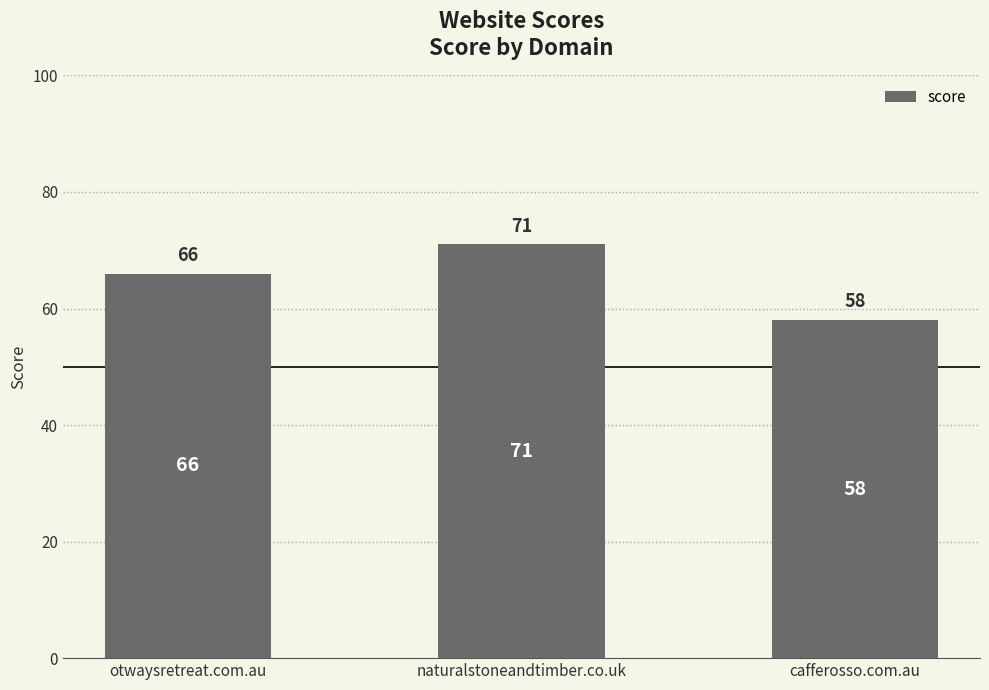

What is the average value?

65